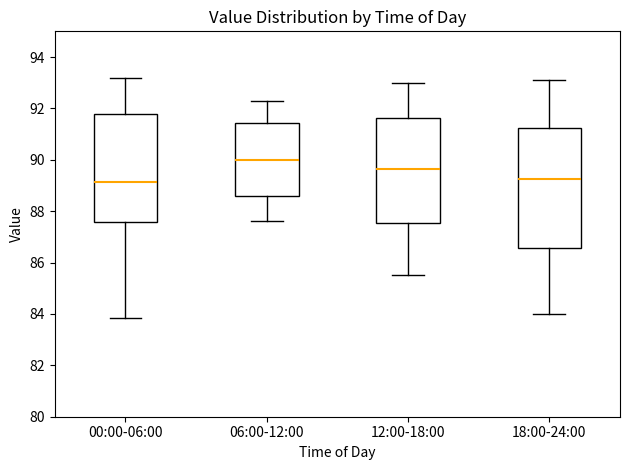

Comparing the boxes themselves (not the whiskers), which one is the tallest?

18:00-24:00